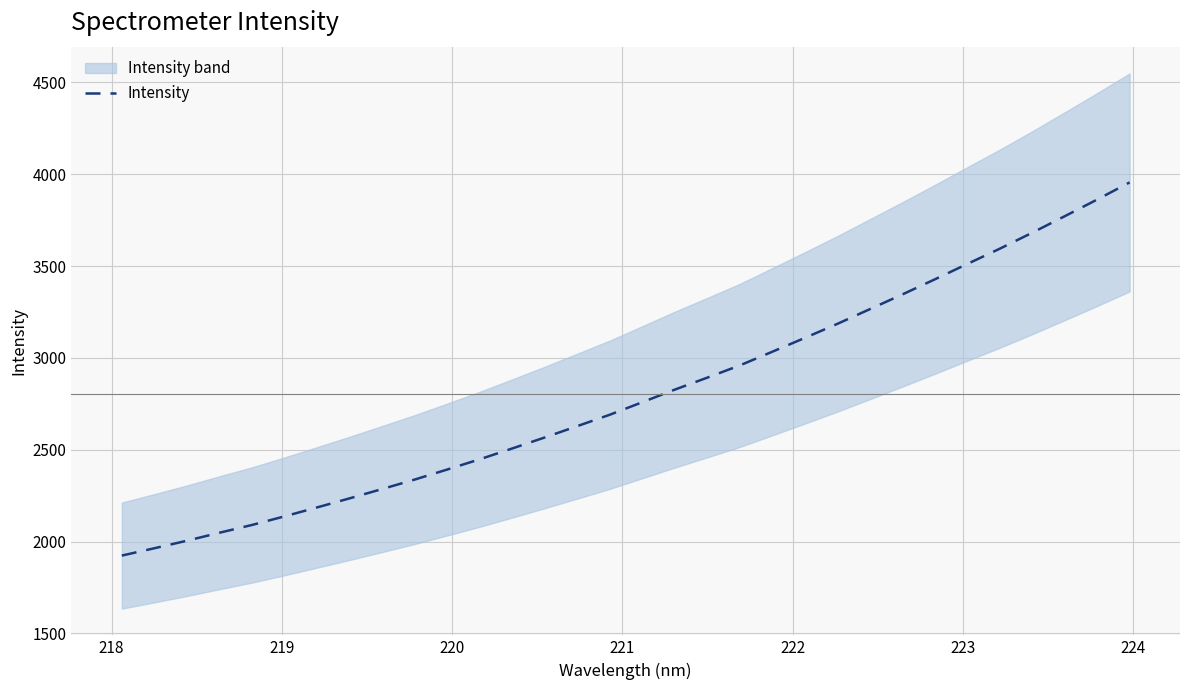

What is the maximum value for Intensity?

3954.9